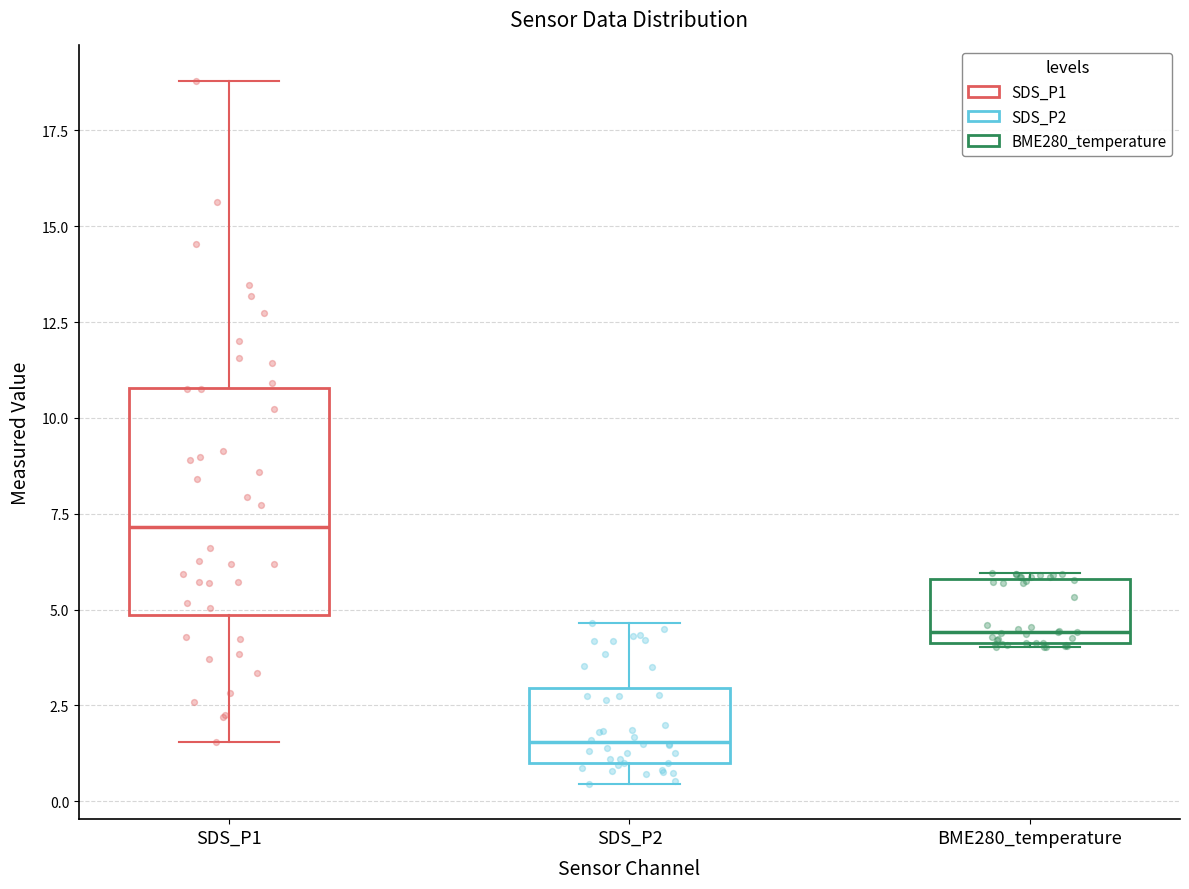

Where is the lower edge of the box for SDS_P1 on the y-axis? The values are not printed on the chart, so give them approximately, as read against the axis.

5.0